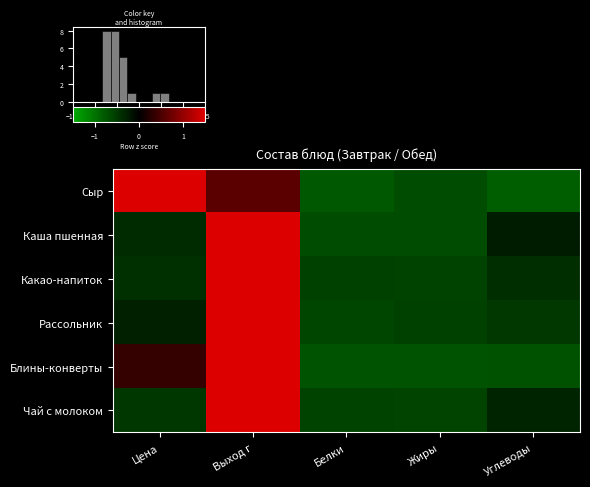

What is the greatest value displayed?

2.0